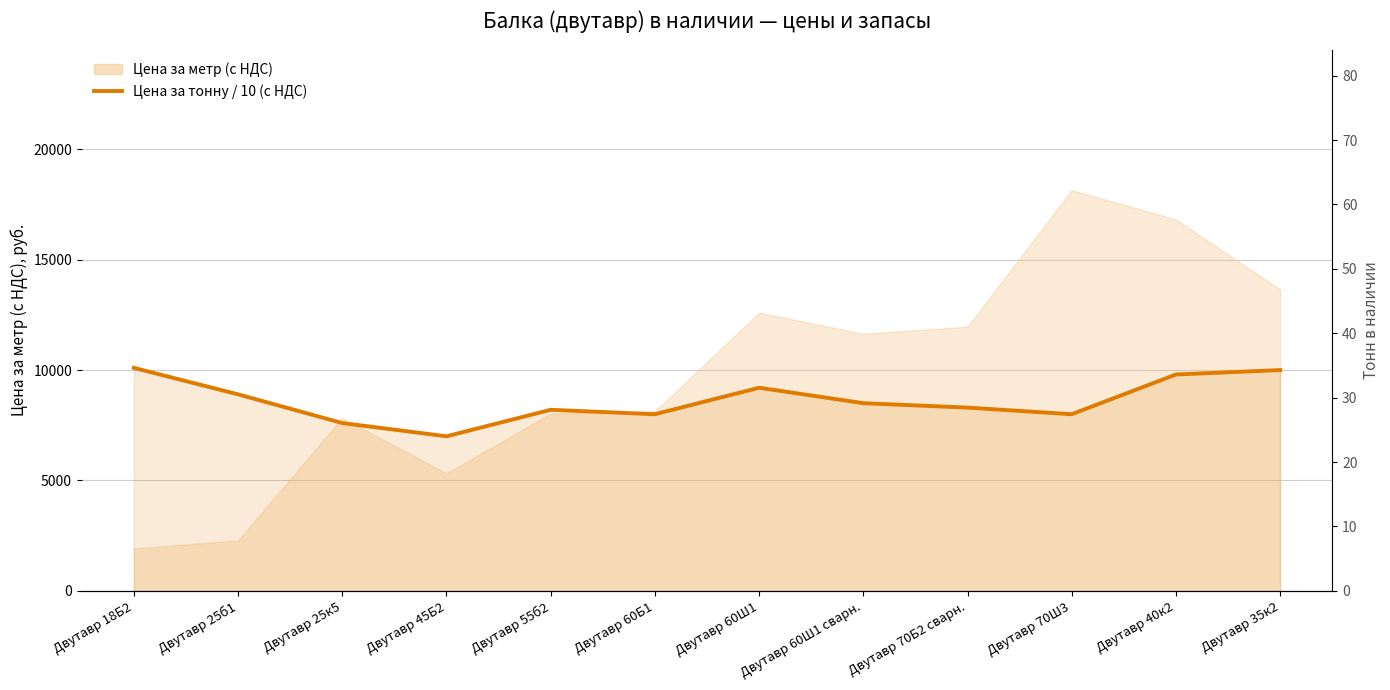

True or false: Тонн в наличии and Цена за тонну / 10 (с НДС) cross at least once.

False